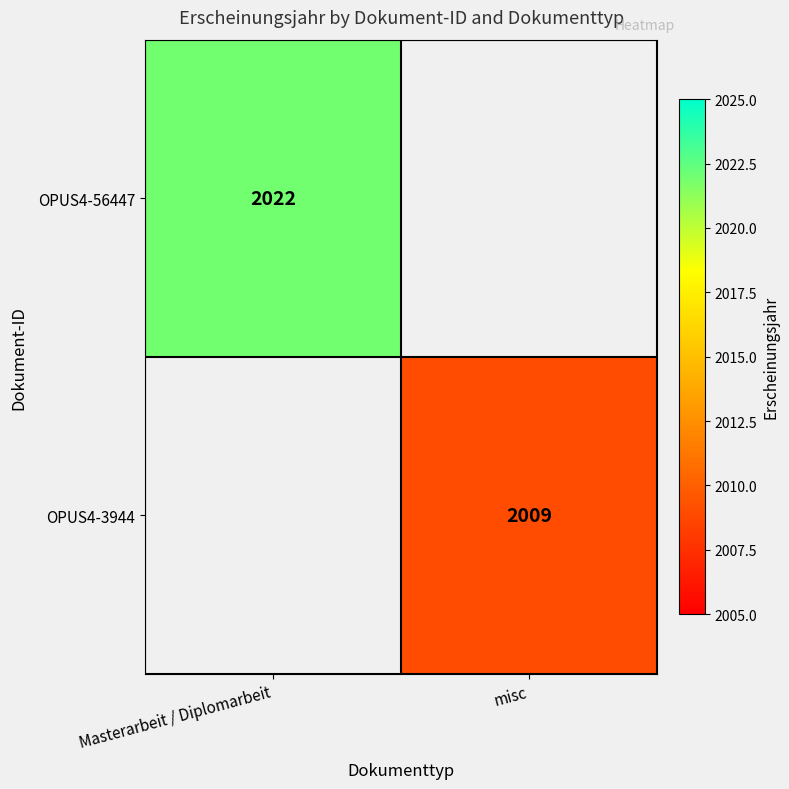

The value of OPUS4-3944 at misc is 657.5. True or false?

False